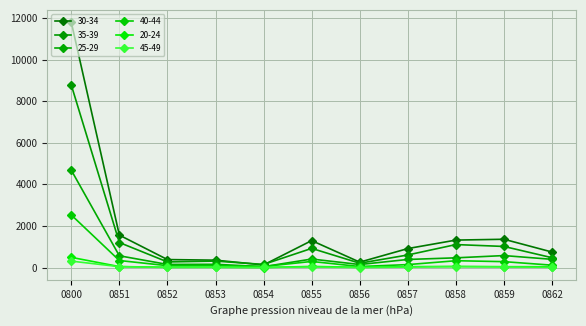

What is the smallest value displayed?

3